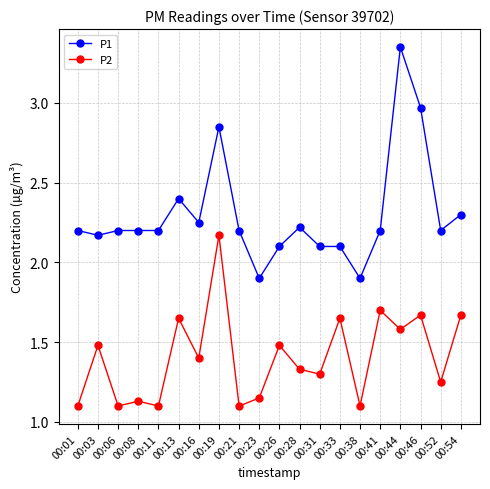

Rank the series by their maximum value, from lowest to highest.

P2, P1